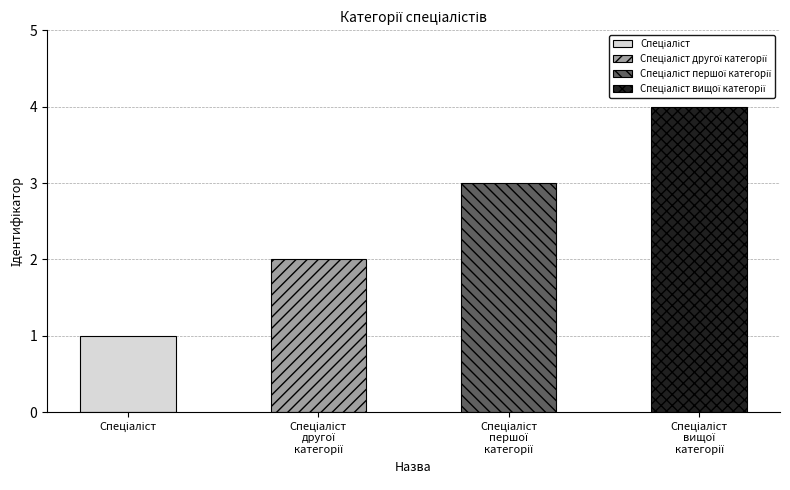

What is the maximum value shown in the chart?

4